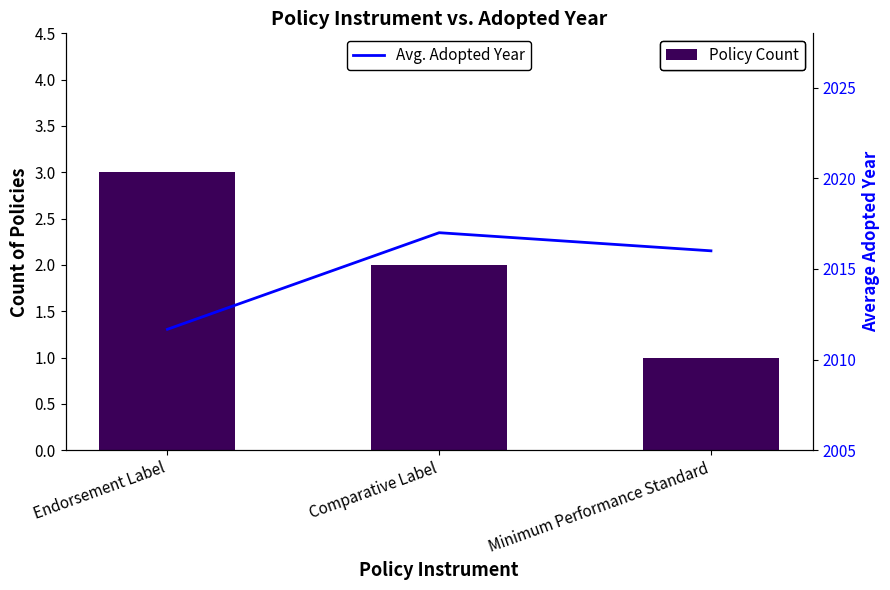

The Policy Count series shows 4.8 at Endorsement Label. True or false?

False